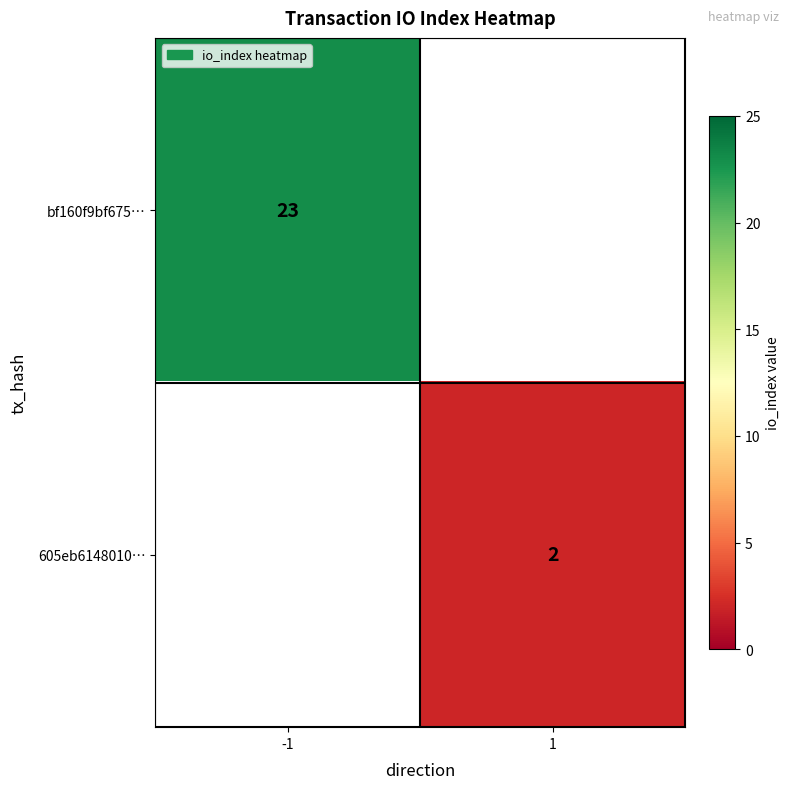

Is the value of 605eb6148010… at 1 greater than the value of bf160f9bf675… at -1?

No